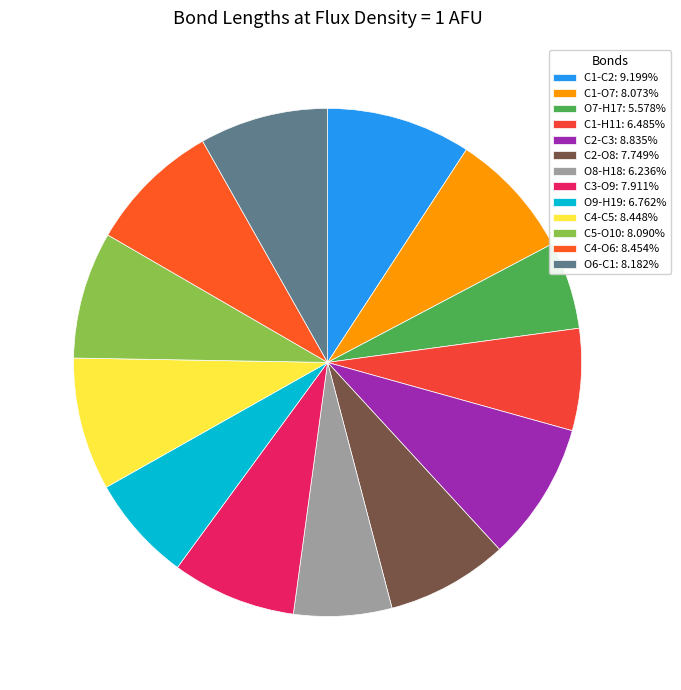

What is the smallest slice in the pie chart?

O7-H17